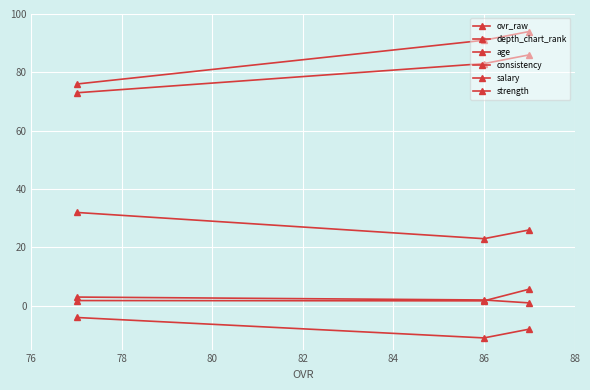

What is the maximum value for ovr_raw?

86.0